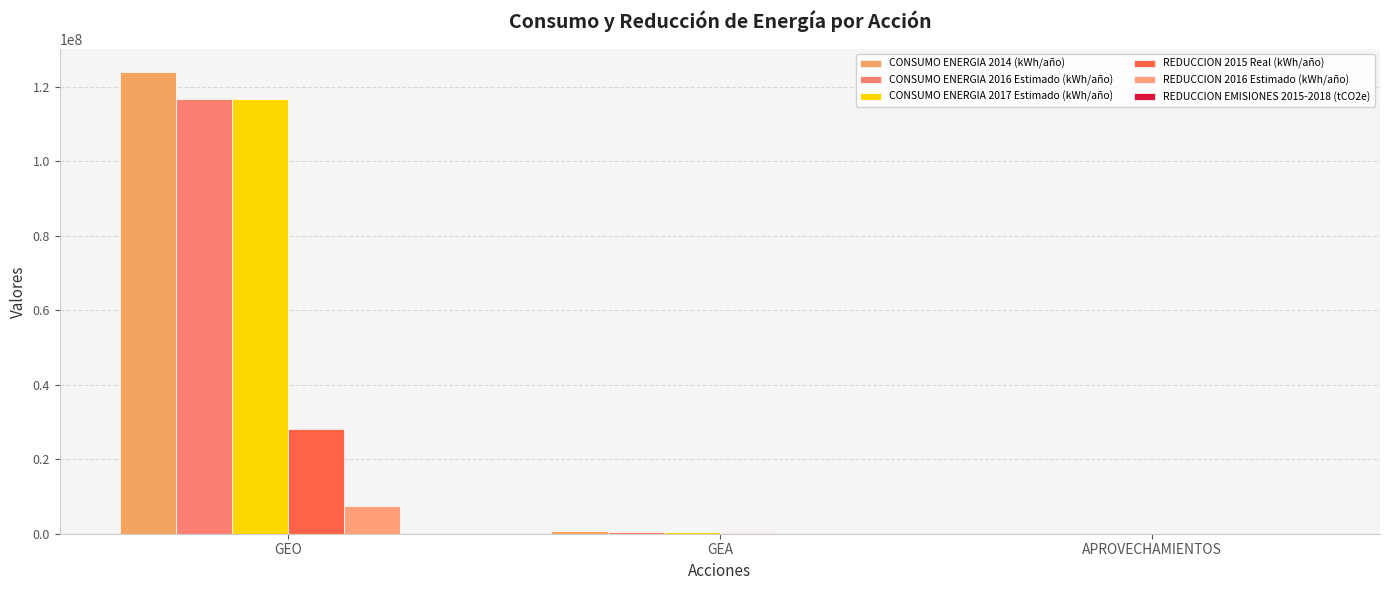

At how many categories does at least one series exceed 3624916?

1